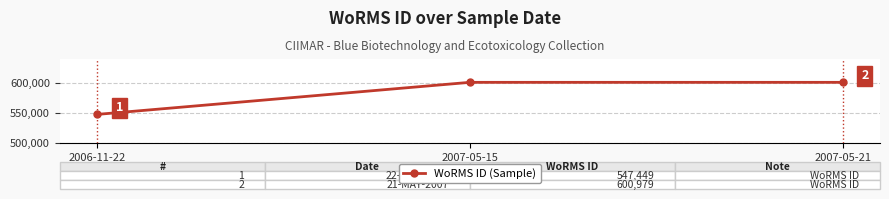

Count the number of data series in this chart.

1